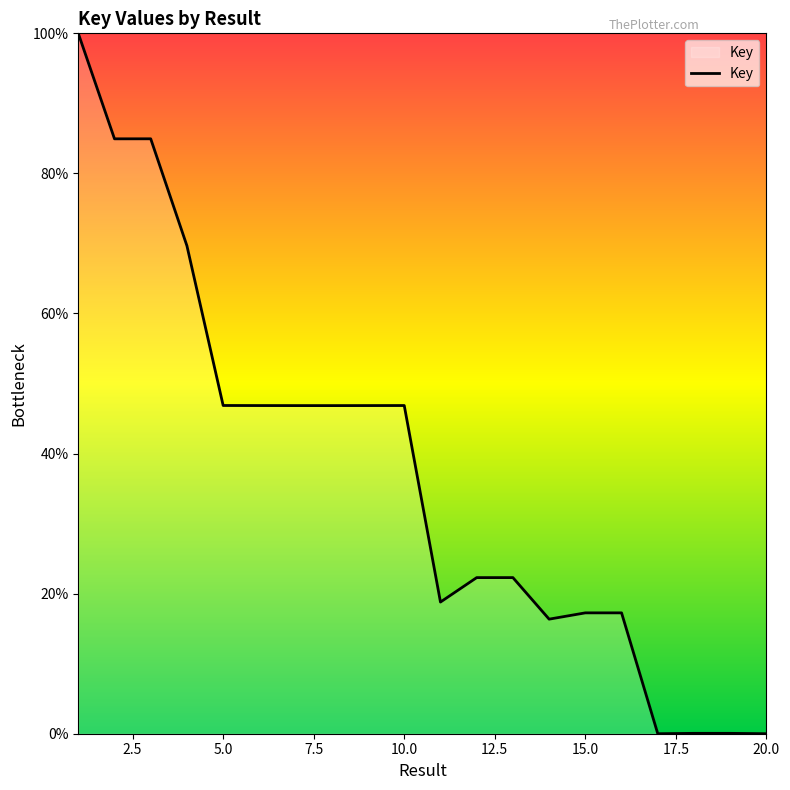

What is the greatest value displayed?

100.0